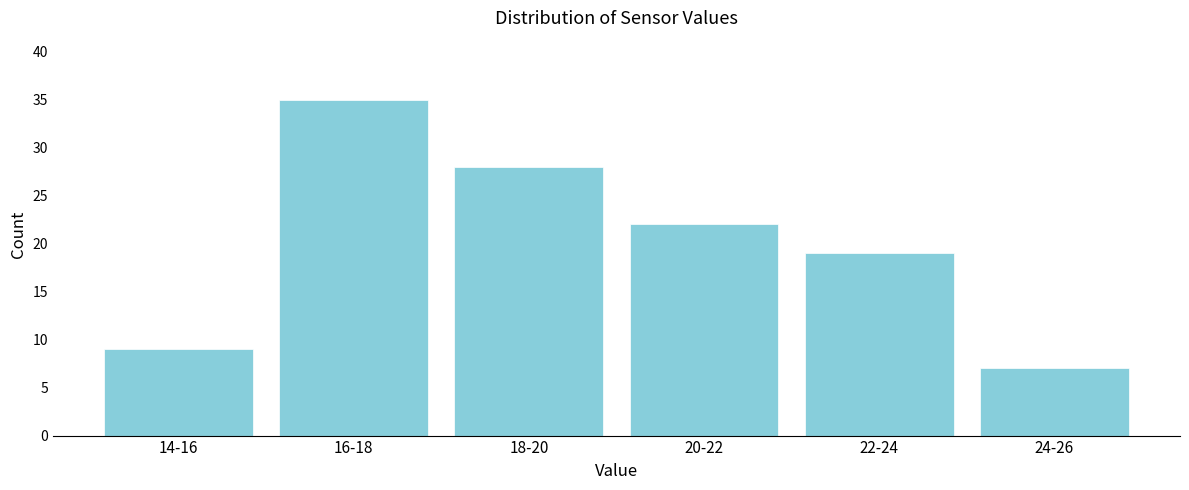

Reading right to left, list all the values displayed in this chart.

24-26=7	22-24=19	20-22=22	18-20=28	16-18=35	14-16=9